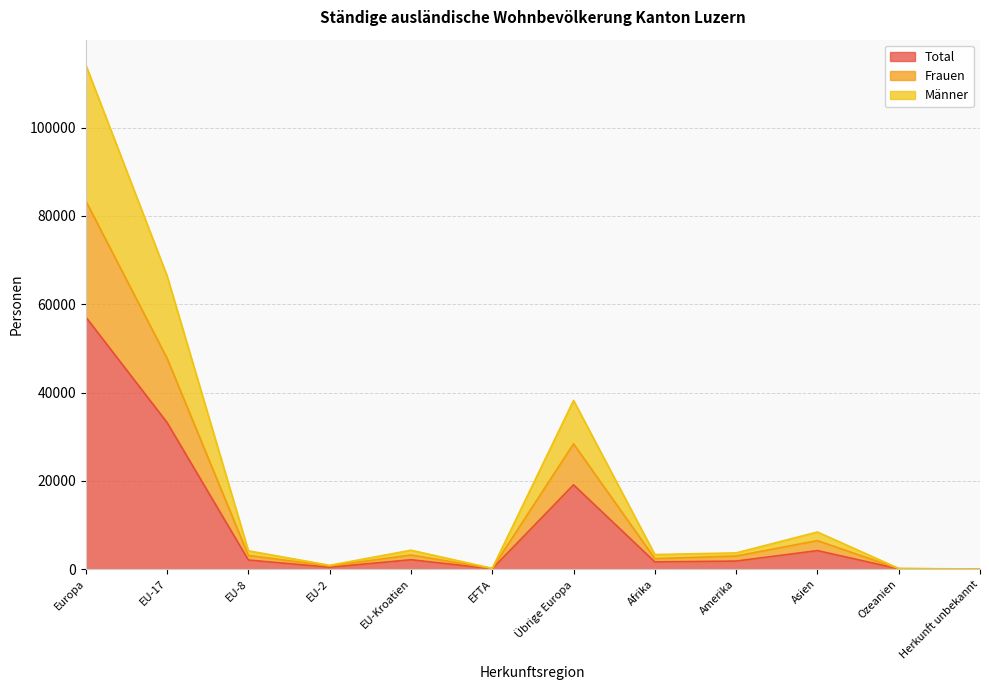

Which series has the largest total across all categories?

Männer